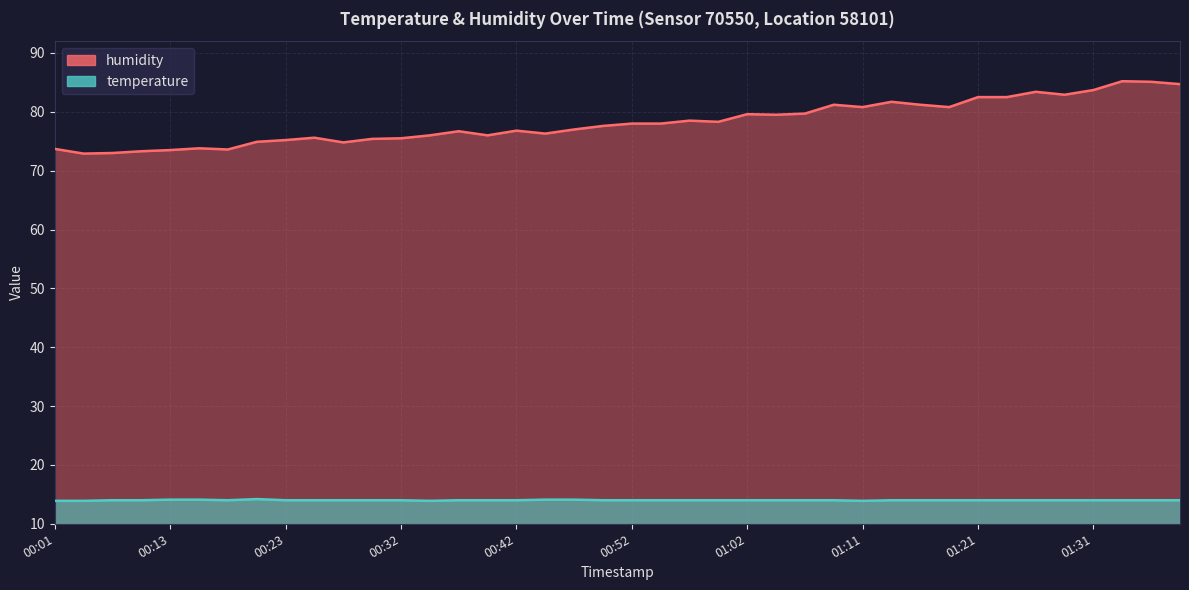

At which category is the sum across all series the highest?

01:33